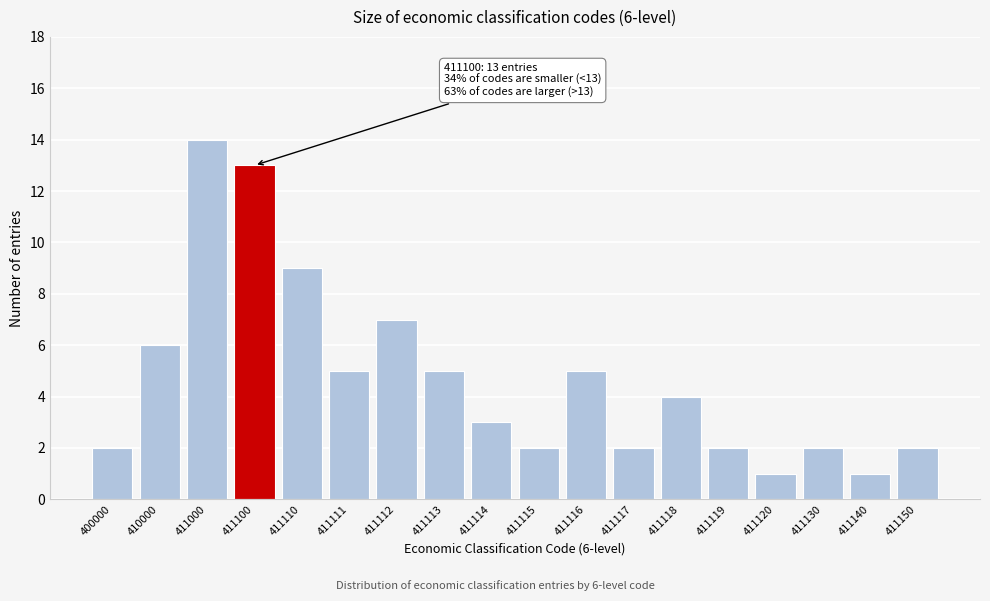

Reading left to right, what are all the values shown in this chart?

400000=2	410000=6	411000=14	411100=13	411110=9	411111=5	411112=7	411113=5	411114=3	411115=2	411116=5	411117=2	411118=4	411119=2	411120=1	411130=2	411140=1	411150=2